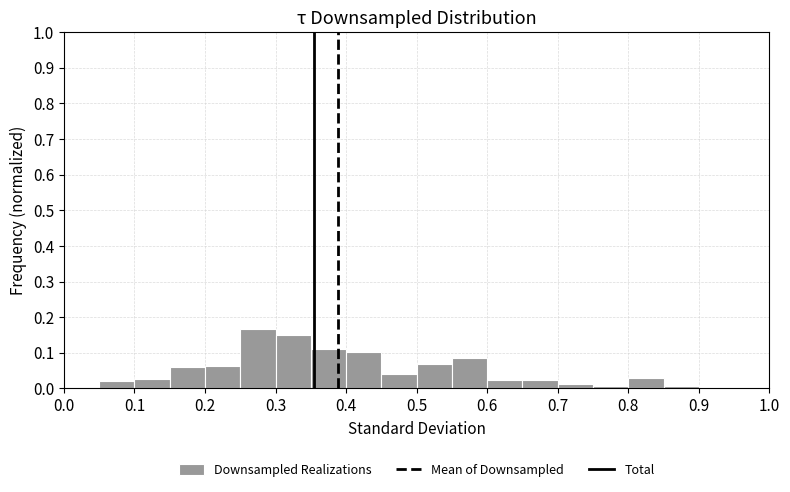

How tall is the bar that spans 0.45 to 0.50 on the x-axis? The values are not printed on the chart, so give them approximately, as read against the axis.

0.04